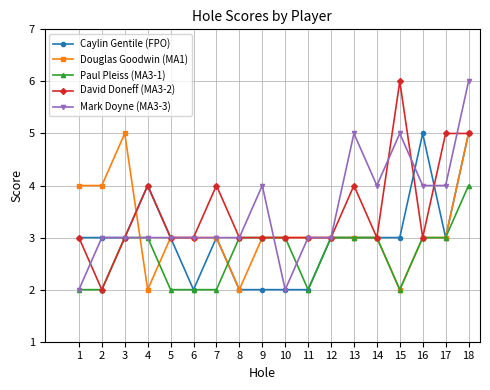

Count the number of categories in the chart.

18